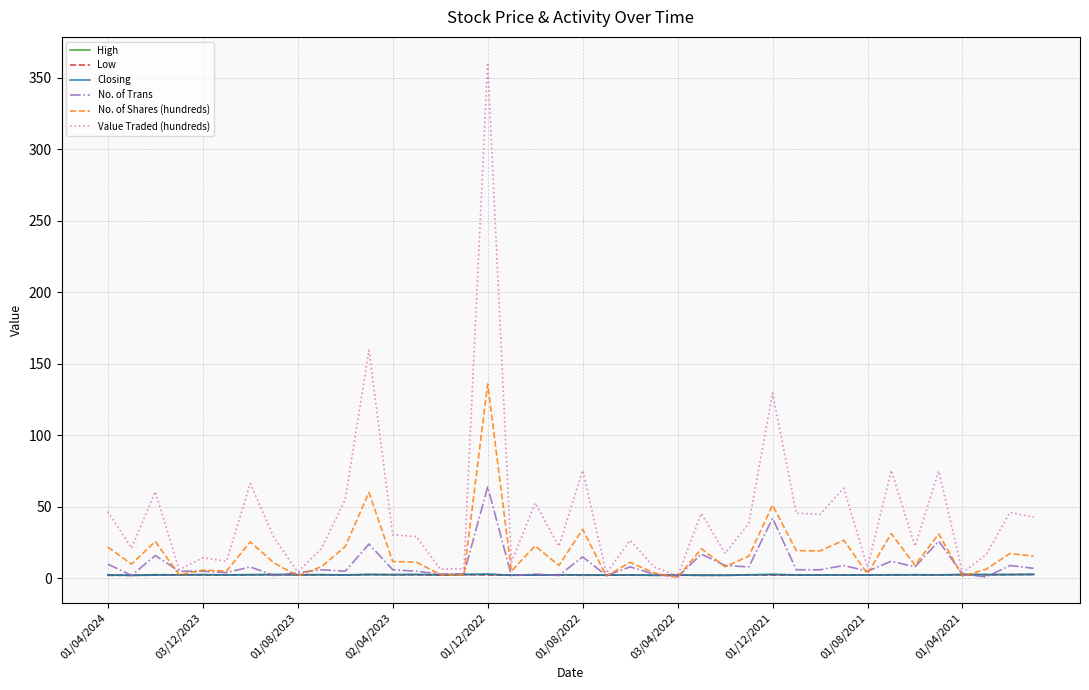

Which series has the largest range (max minus min)?

Value Traded (hundreds)